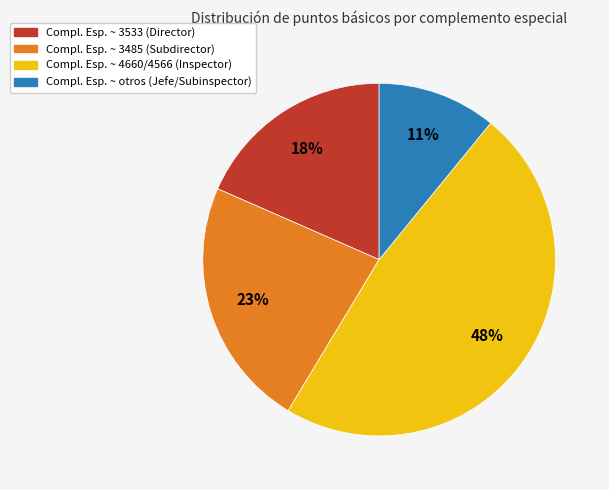

To the nearest percent, what is the average slice percentage?

25%